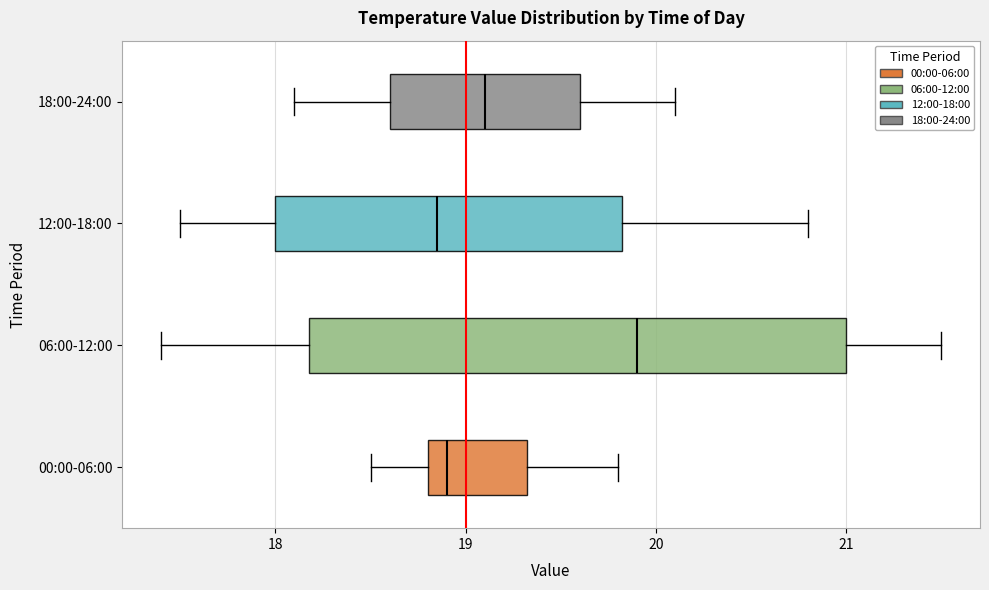

Reading bottom to top, transcribe this box plot: for each box, give where its median line is, the range the box spans, and where its two whiskers end, as read against the x-axis. The values are not printed on the chart, so give them approximately, as read against the axis.

00:00-06:00: median 18.9, box 18.8 to 19.3, whiskers 18.5 to 19.8
06:00-12:00: median 19.9, box 18.2 to 21.0, whiskers 17.4 to 21.5
12:00-18:00: median 18.9, box 18.0 to 19.8, whiskers 17.5 to 20.8
18:00-24:00: median 19.1, box 18.6 to 19.6, whiskers 18.1 to 20.1